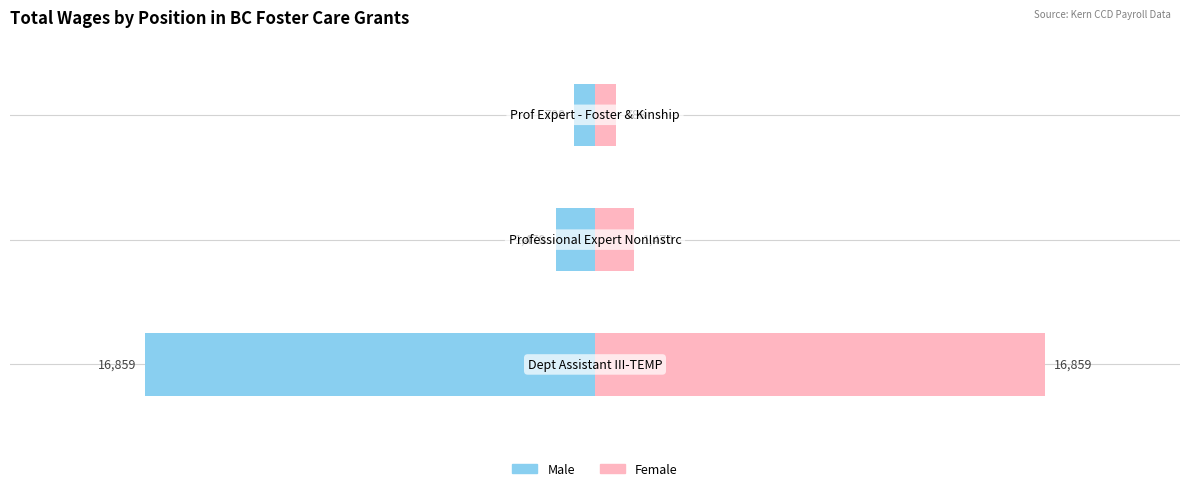

Is it true that Male equals -28887 at −25000?

False